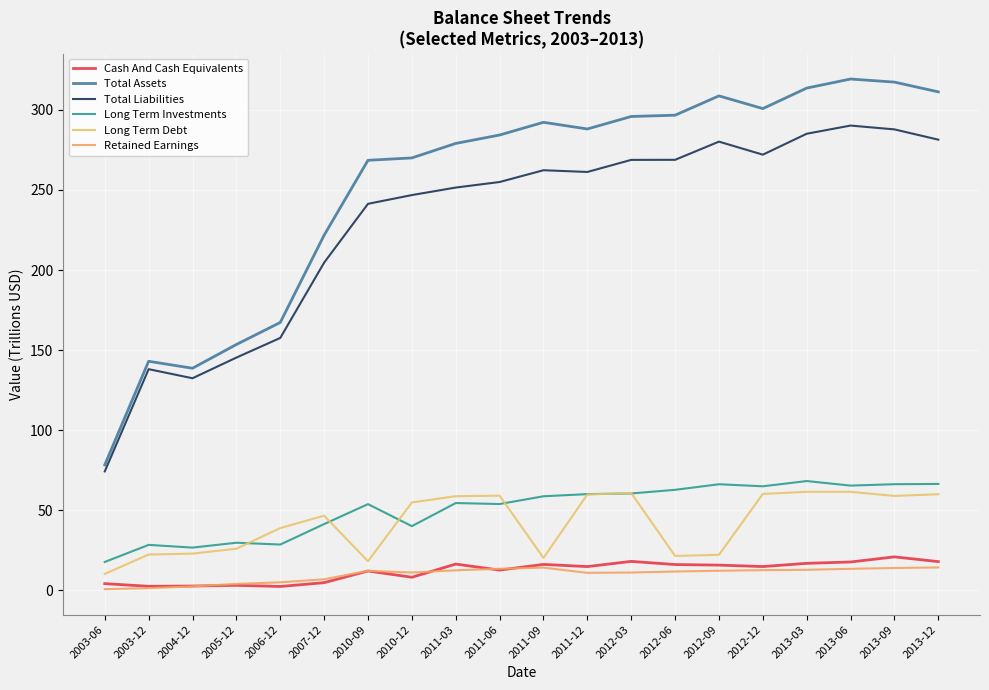

Reading right to left, extract all data points from this chart.

Cash And Cash Equivalents: 17.8	20.8	17.6	16.8	14.8	15.7	16.0	18.0	14.7	16.1	12.5	16.3	8.1	12.0	4.7	2.3	3.0	2.6	2.4	4.1
Total Assets: 311.3	317.4	319.3	313.7	300.8	308.8	296.7	295.9	288.1	292.3	284.3	279.1	270.0	268.6	221.7	167.2	153.5	138.6	143.0	78.3
Total Liabilities: 281.4	287.9	290.2	285.1	272.1	280.2	268.8	268.8	261.3	262.3	255.0	251.5	246.8	241.4	204.6	157.6	145.3	132.4	138.1	74.2
Long Term Investments: 66.4	66.2	65.3	68.2	64.9	66.2	62.7	60.4	60.0	58.7	53.8	54.4	40.0	53.7	41.3	28.5	29.6	26.6	28.3	17.6
Long Term Debt: 59.9	58.9	61.4	61.4	60.1	22.1	21.4	60.7	59.8	20.2	59.0	58.7	54.8	18.1	46.5	38.8	25.9	22.8	22.3	10.2
Retained Earnings: 14.2	13.9	13.3	12.7	12.5	12.1	11.6	11.0	10.8	14.1	13.4	12.4	11.0	12.1	6.8	4.9	3.9	2.4	1.2	0.6